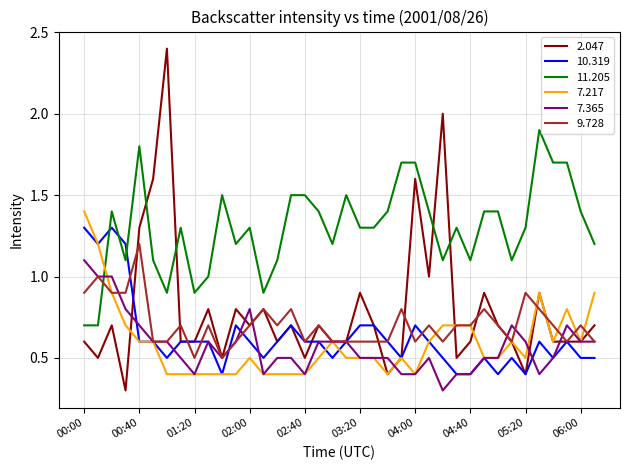

Which series has the largest range (max minus min)?

2.047